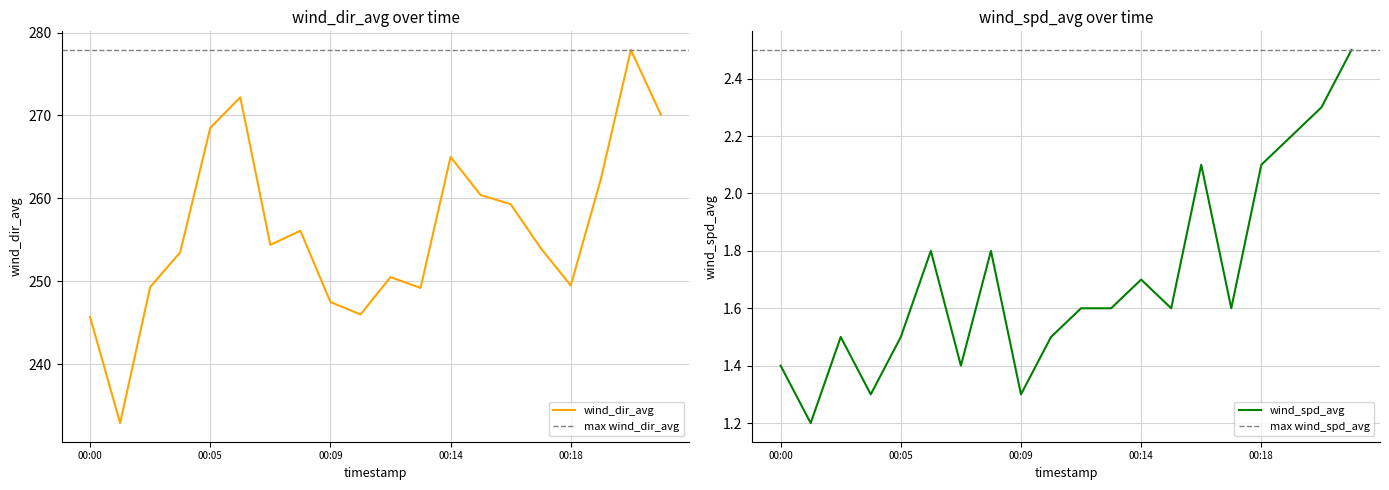

Which category has the highest value across all series?

00:21